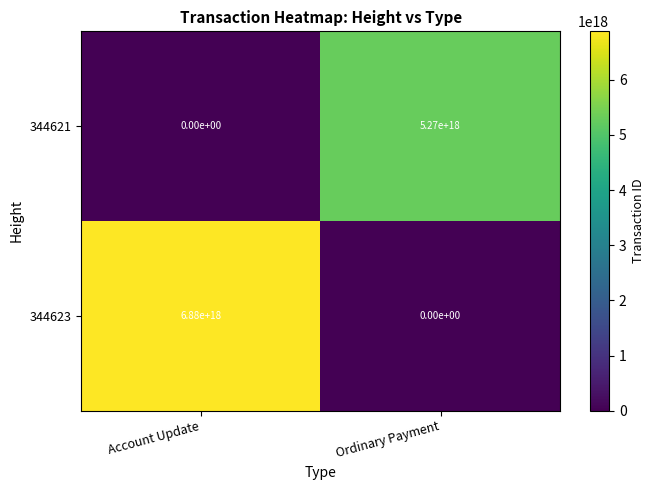

Where is 344623 nearest to the value 3440000000000000000?

Account Update